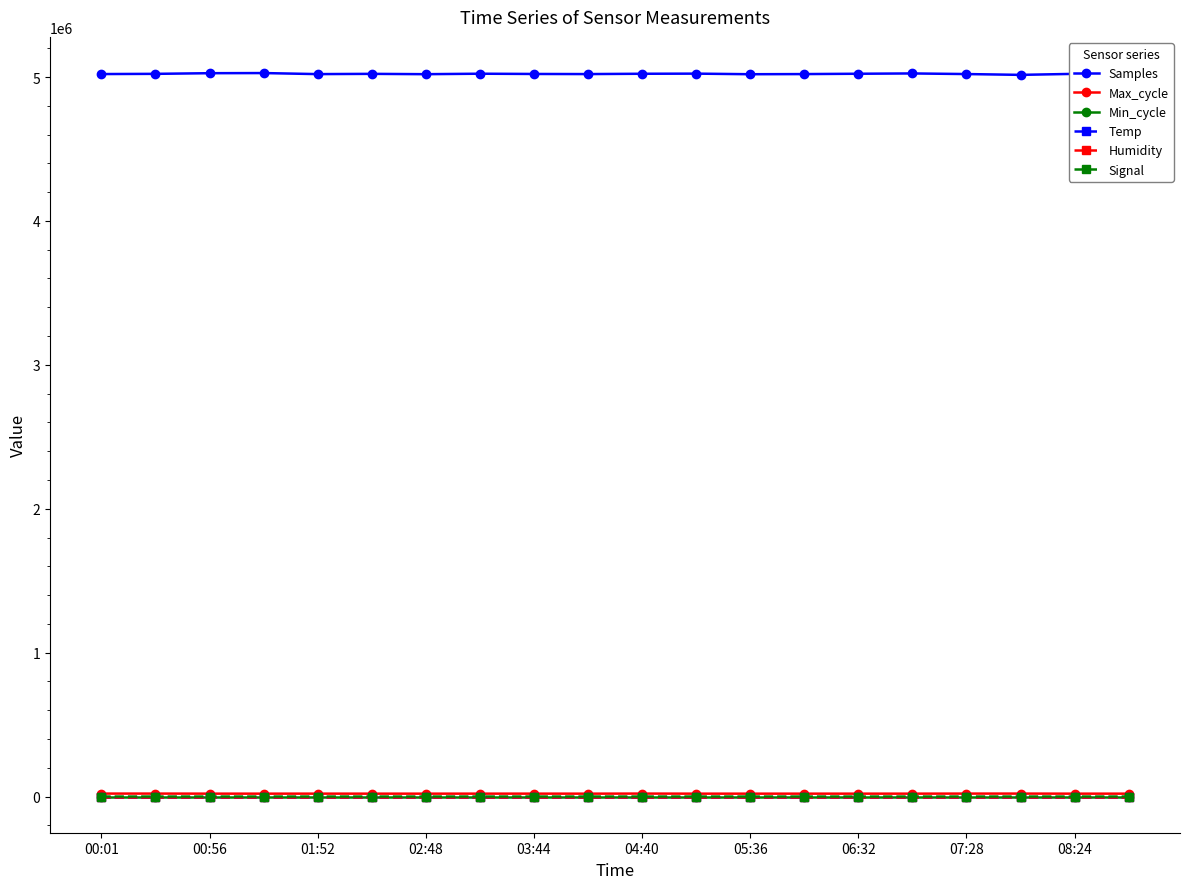

True or false: Max_cycle has more than 0 points higher than both neighbors.

True